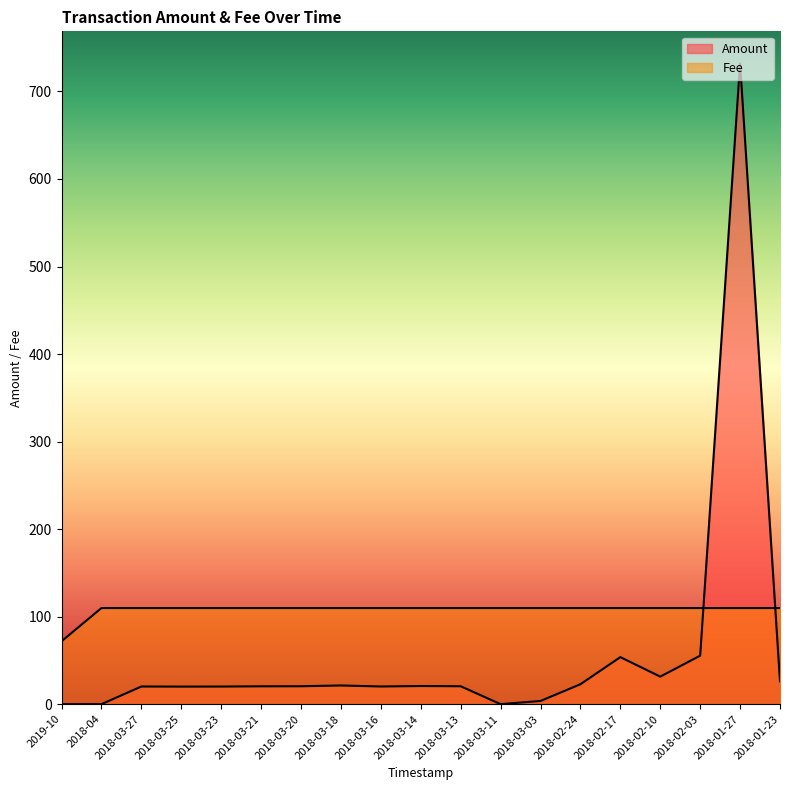

What is the total value across all series at 2018-02-24?

132.6